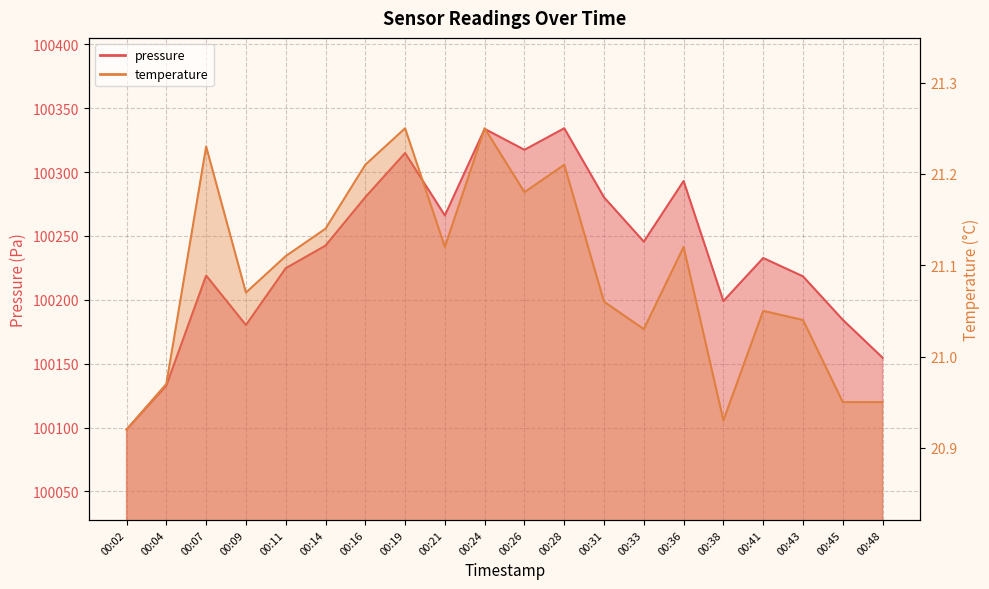

Rank the series at 00:36 from highest to lowest value.

pressure, temperature